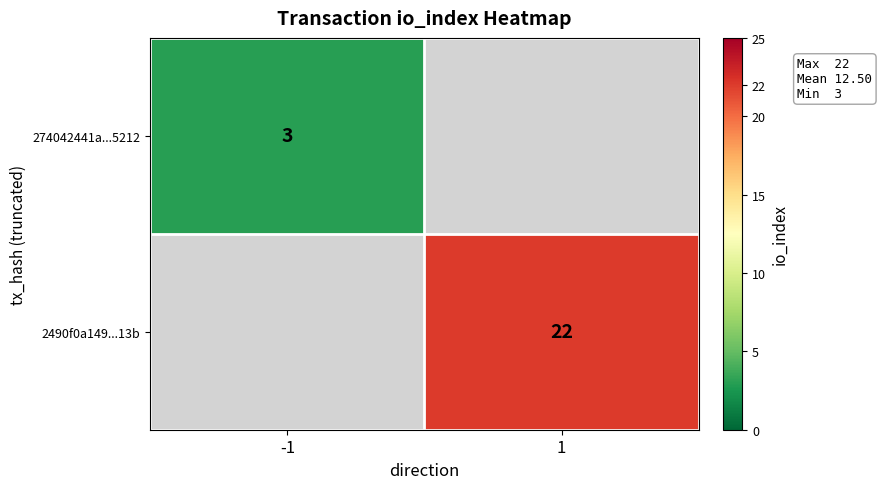

The 2490f0a149...13b series shows 6 at 1. True or false?

False